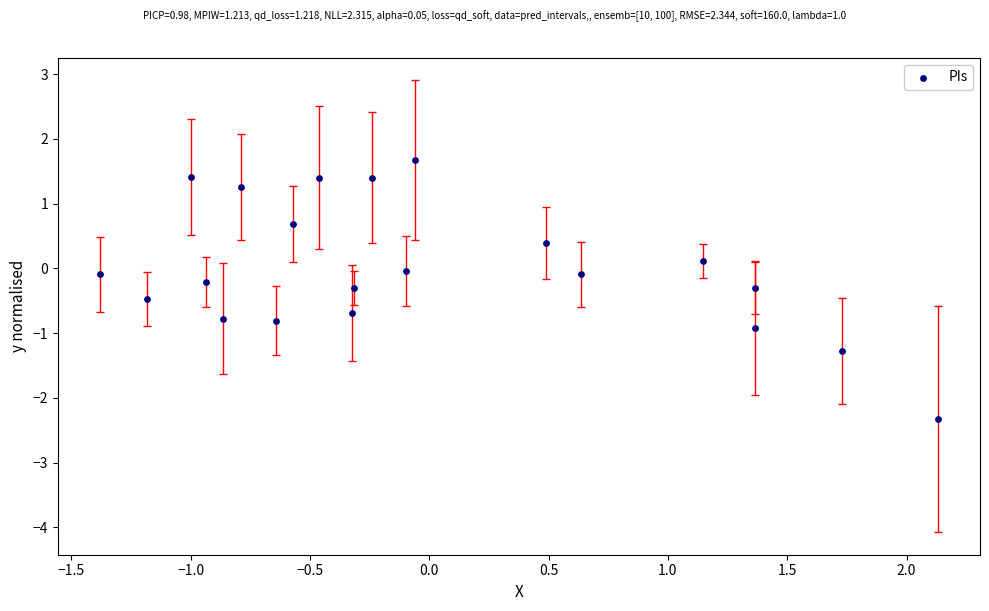

What is the range of X values (max minus min)?

3.5